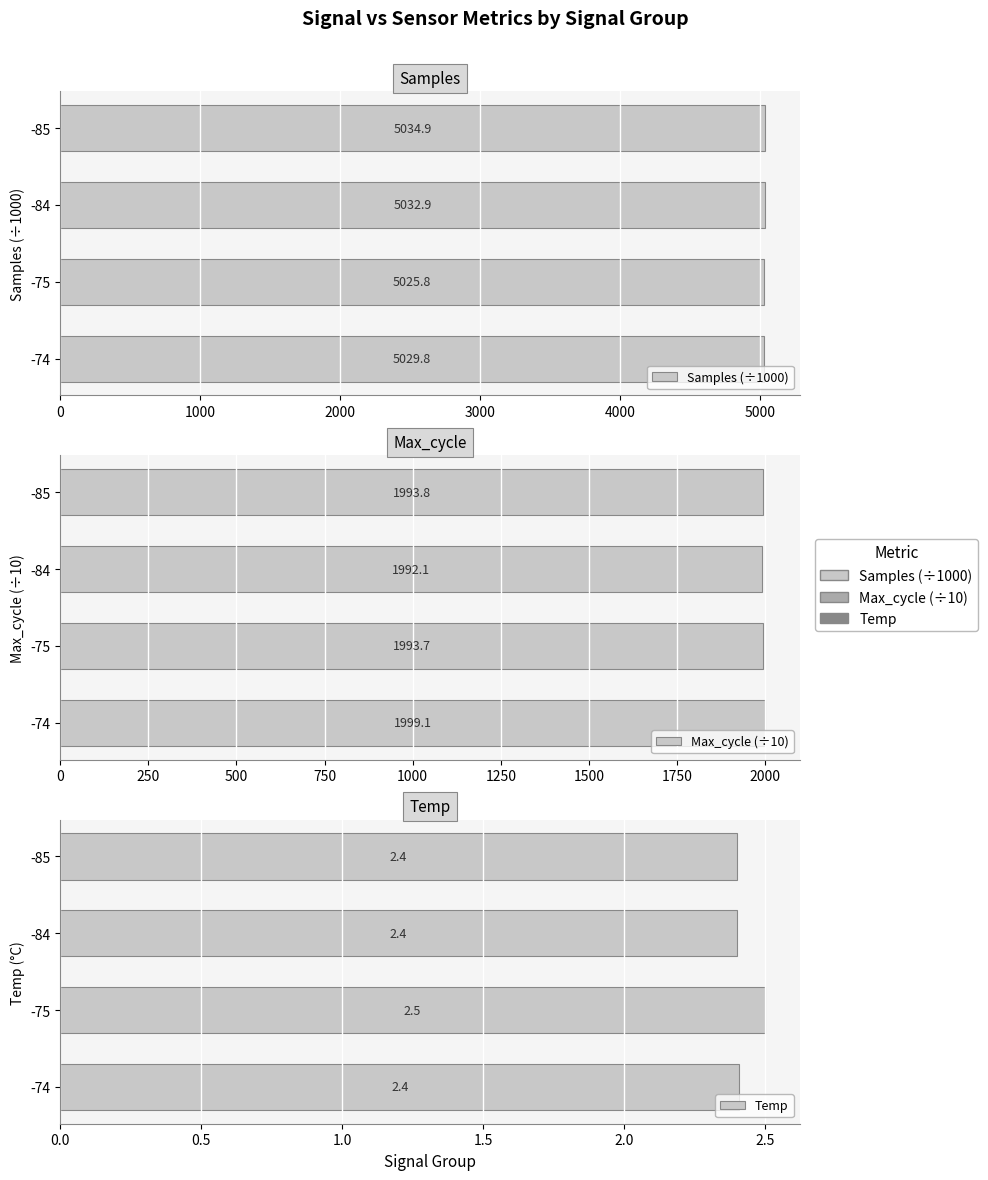

What is the value of the Temp bar at the 4th from the left?

2.4